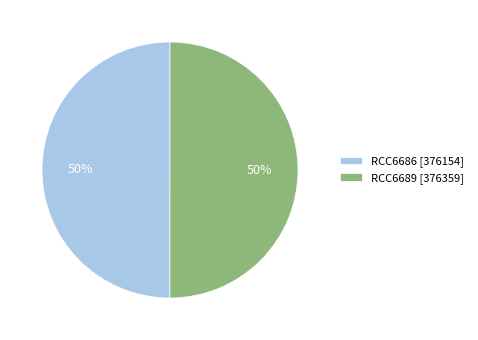

To the nearest percent, what percentage of the pie is RCC6689 [376359]?

50%